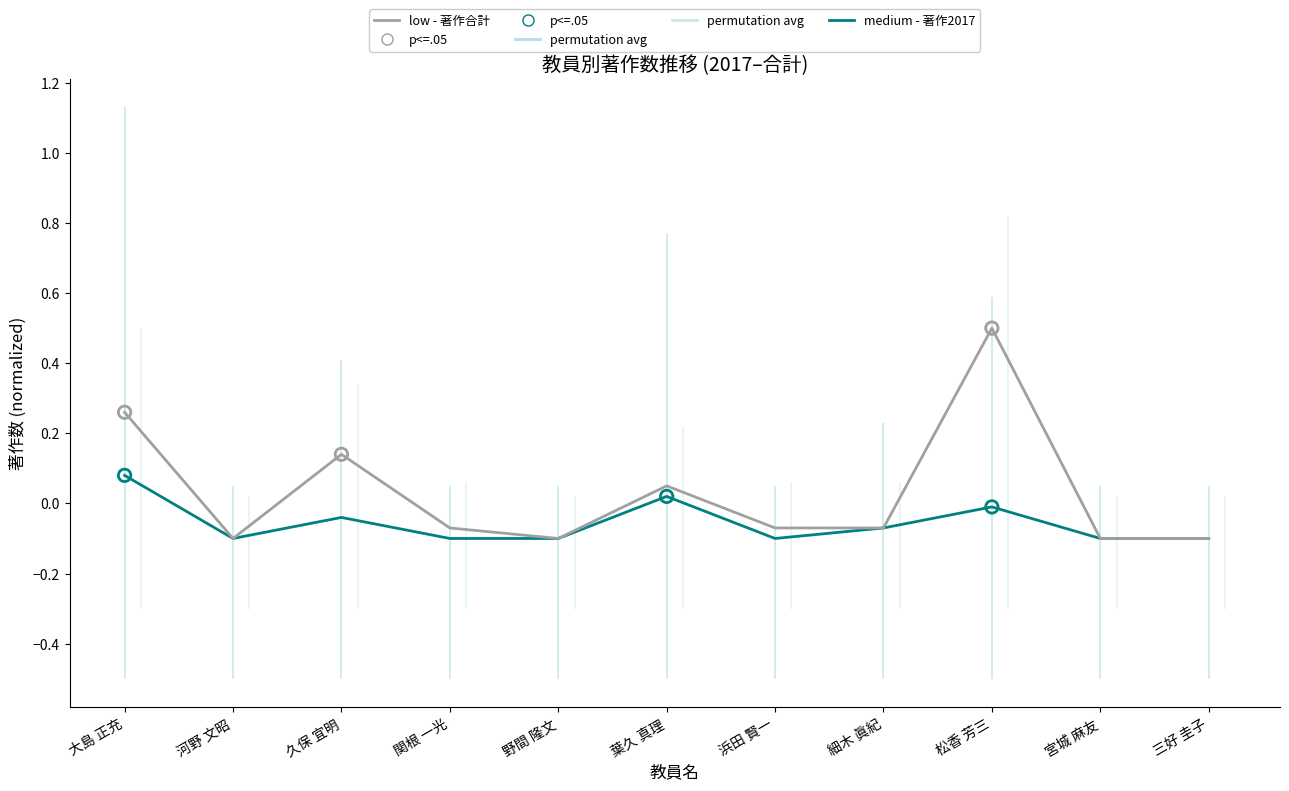

Which series reaches the minimum Y coordinate?

medium - 著作2017